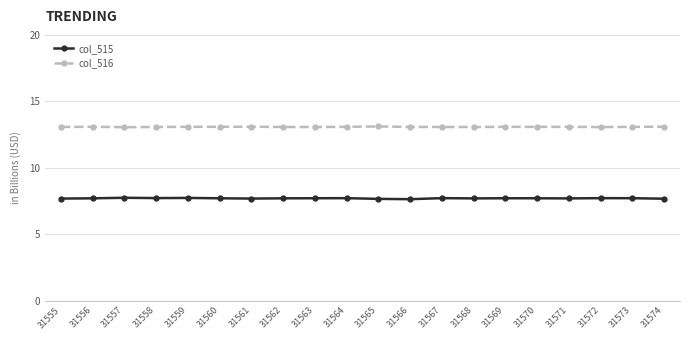

What is the value of the col_515 point at the 13th from the left?

7.7